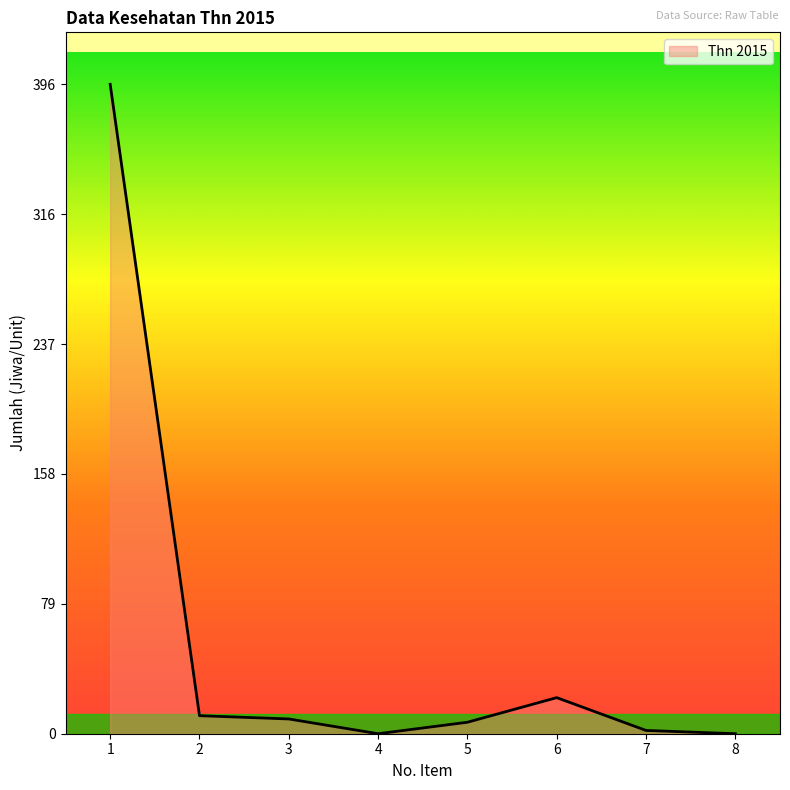

Count the number of data series in this chart.

1